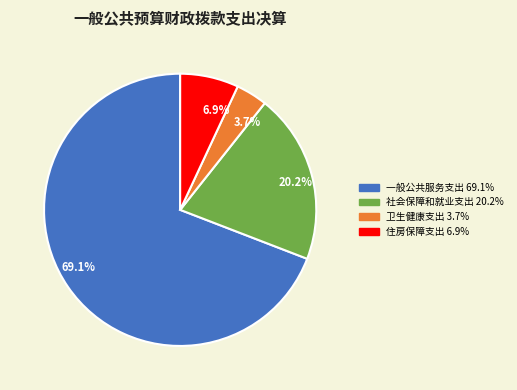

The 住房保障支出 slice represents 7% of the pie. True or false?

True